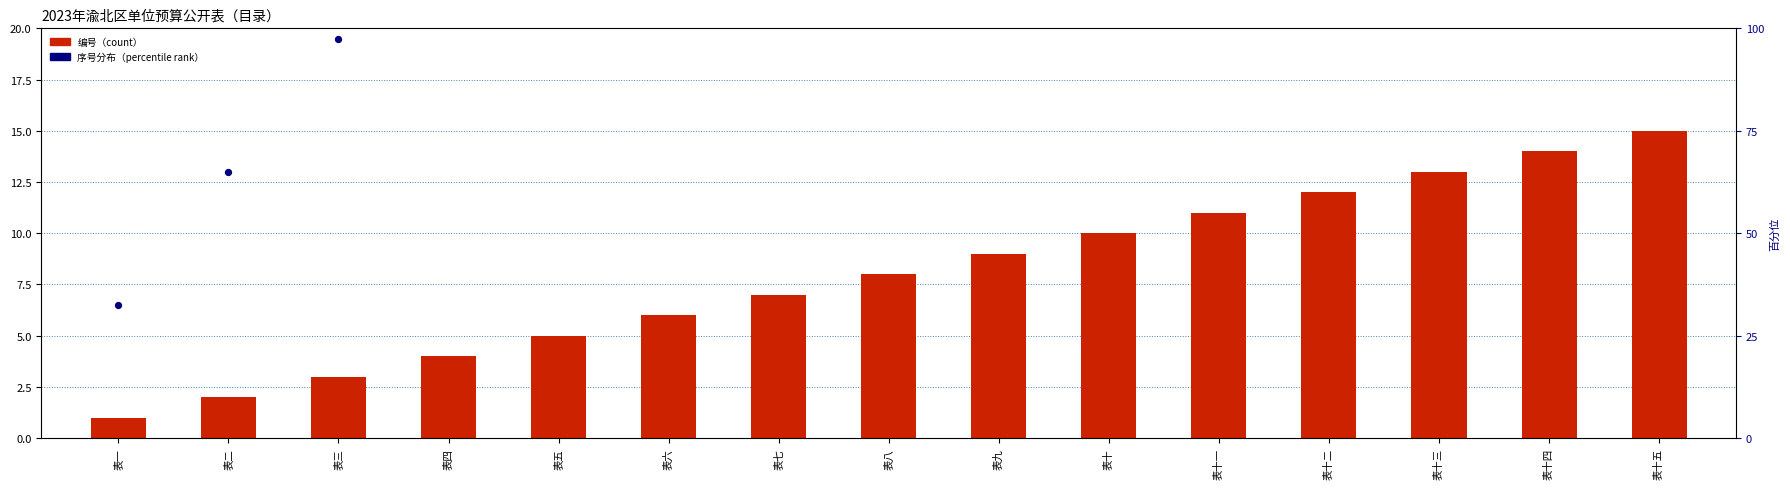

What are all the series names shown in the legend?

编号, 序号分布